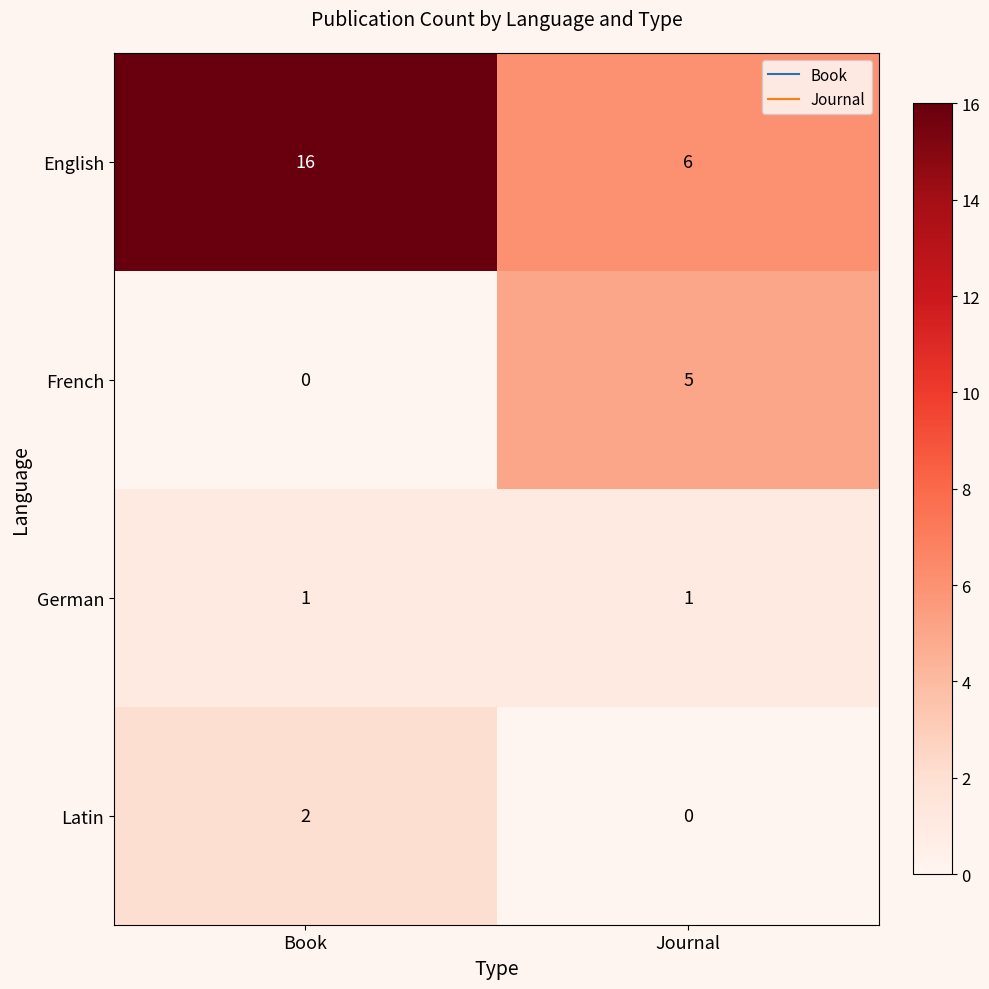

Reading left to right, list all the values displayed in this chart.

English: 16	6
French: 0	5
German: 1	1
Latin: 2	0